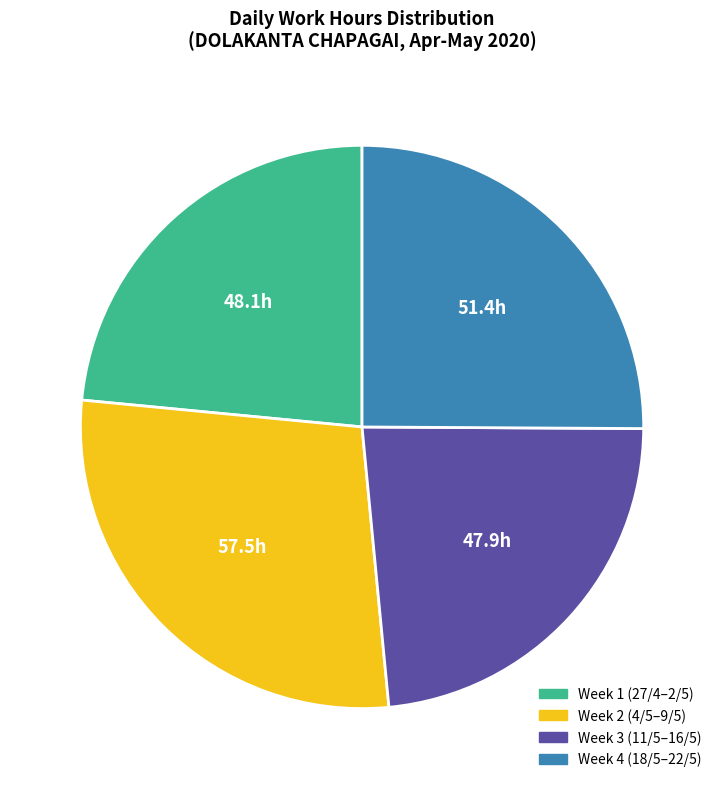

Is there any slice that represents more than half of the pie?

No